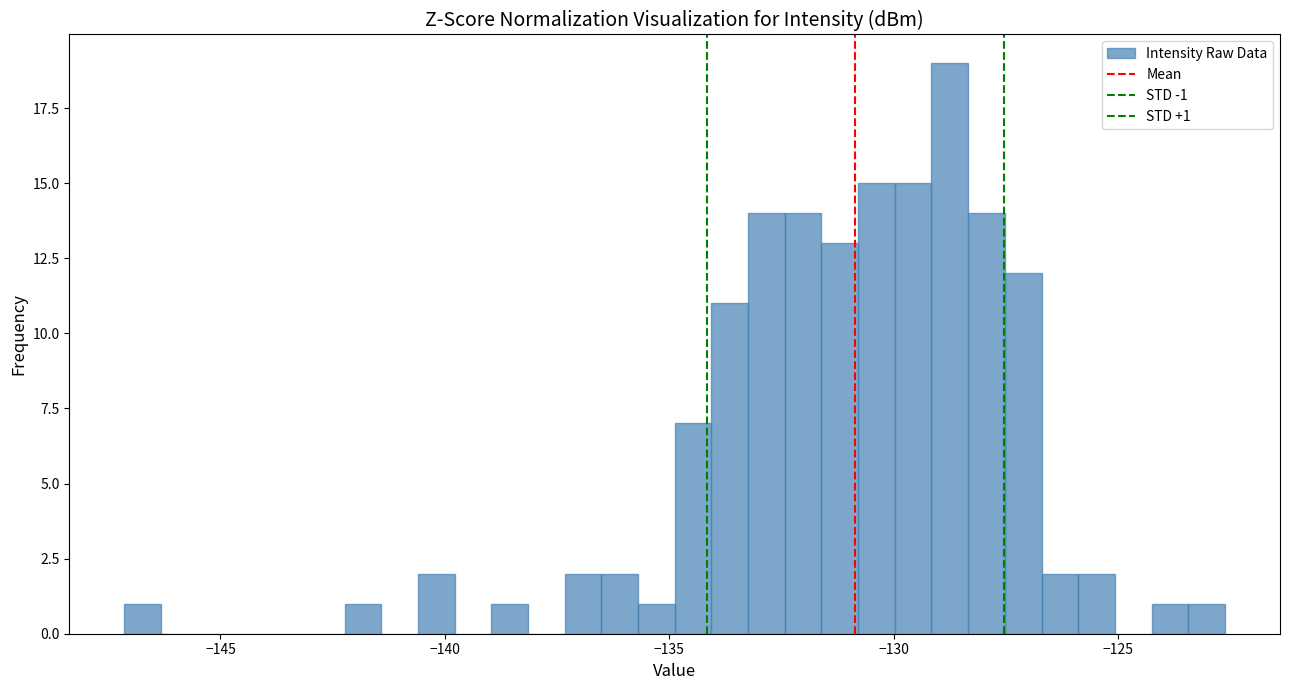

Read against the x-axis, roughly where is the centre of the tallest bar?

-128.5